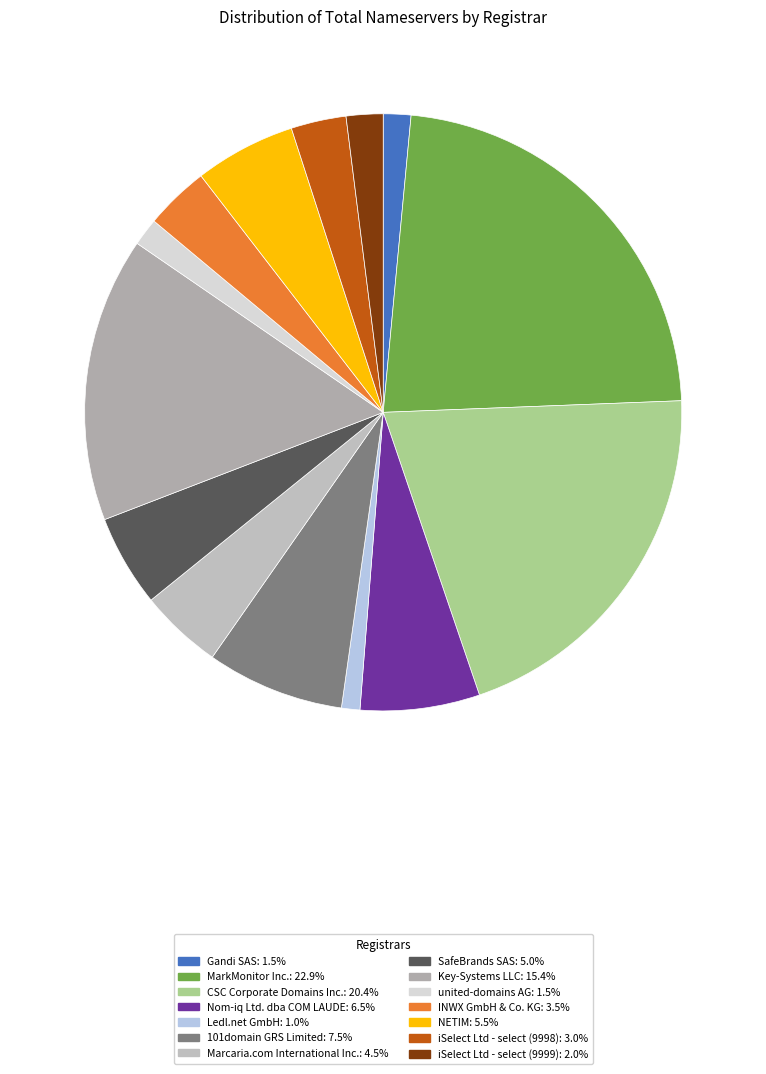

How many segments does this pie chart have?

14